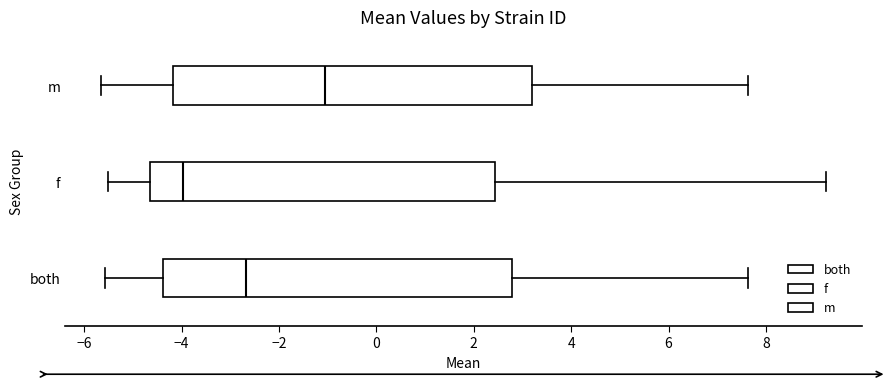

Where does the left whisker of the box for f end on the x-axis? The values are not printed on the chart, so give them approximately, as read against the axis.

-5.6